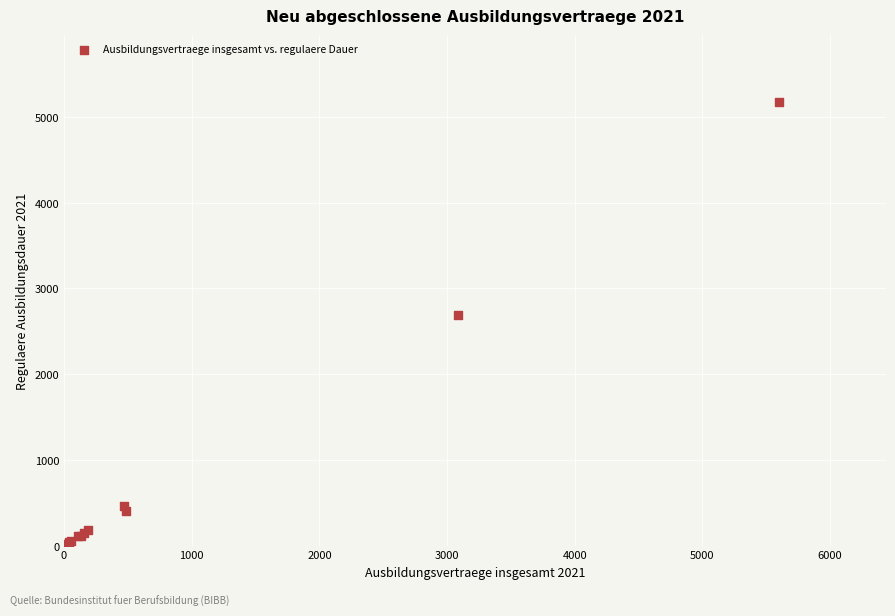

What Y value in the scatter plot is closest to 2598?

2691